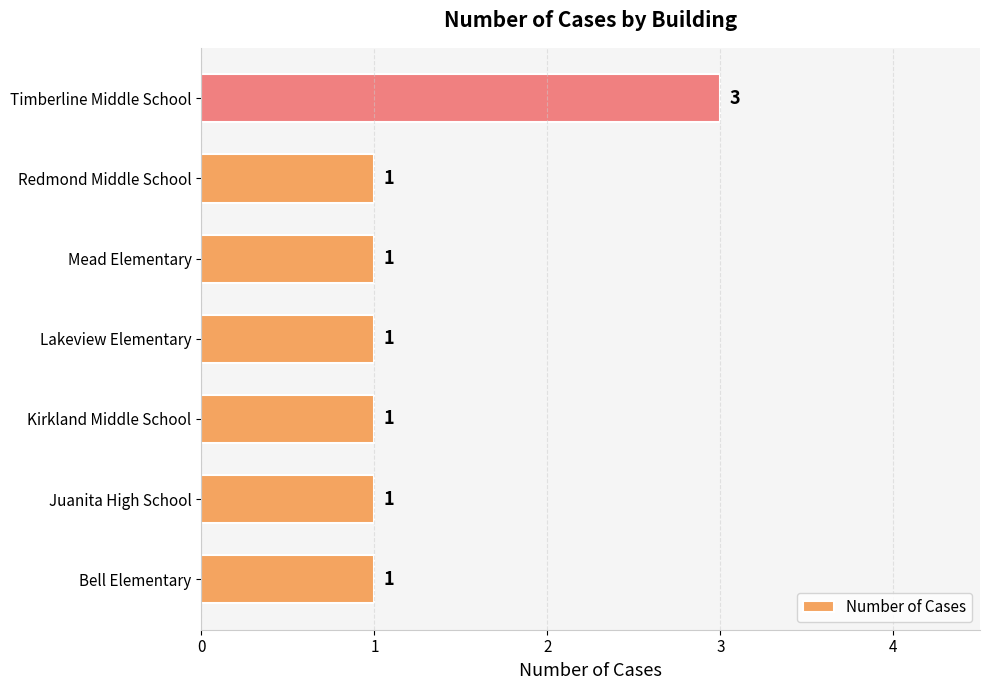

What is the minimum value shown in the chart?

1